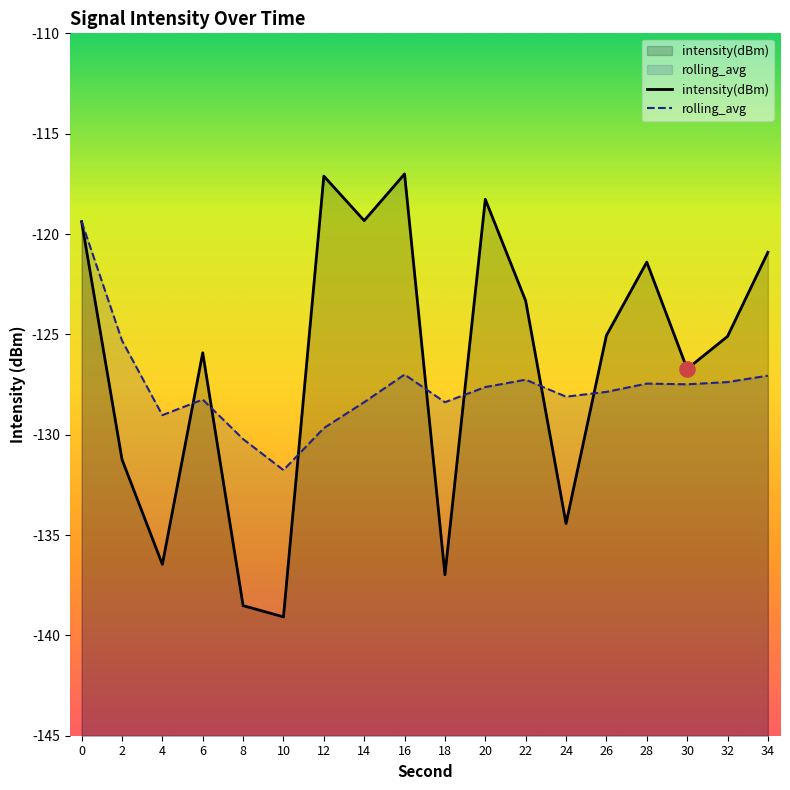

Which series contains the highest Y value?

intensity(dBm)